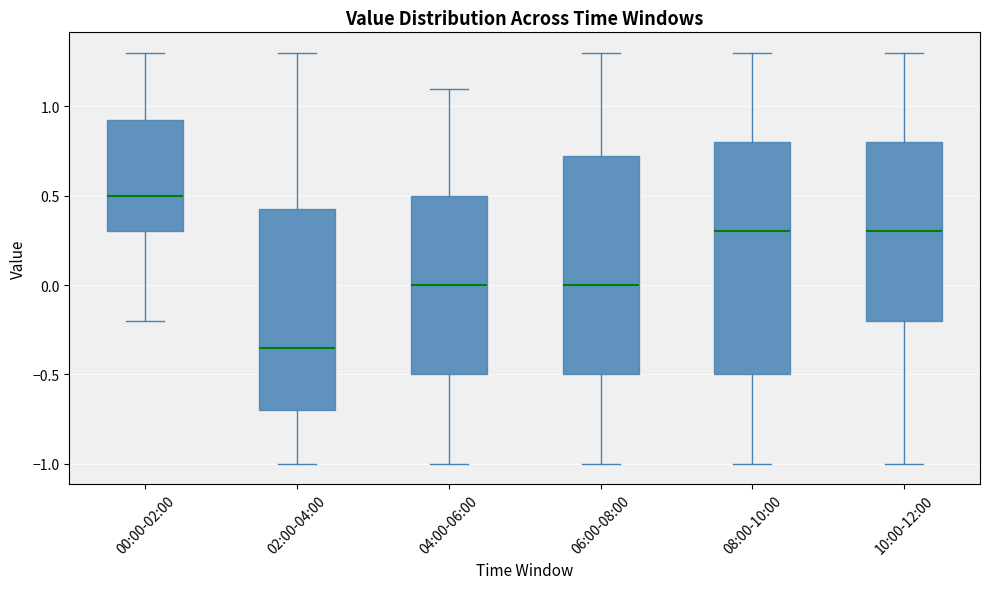

Reading left to right, transcribe this box plot: for each box, give where its median line is, the range the box spans, and where its two whiskers end, as read against the y-axis. The values are not printed on the chart, so give them approximately, as read against the axis.

00:00-02:00: median 0.50, box 0.30 to 0.95, whiskers -0.20 to 1.30
02:00-04:00: median -0.35, box -0.70 to 0.45, whiskers -1.00 to 1.30
04:00-06:00: median 0.00, box -0.50 to 0.50, whiskers -1.00 to 1.10
06:00-08:00: median 0.00, box -0.50 to 0.75, whiskers -1.00 to 1.30
08:00-10:00: median 0.30, box -0.50 to 0.80, whiskers -1.00 to 1.30
10:00-12:00: median 0.30, box -0.20 to 0.80, whiskers -1.00 to 1.30